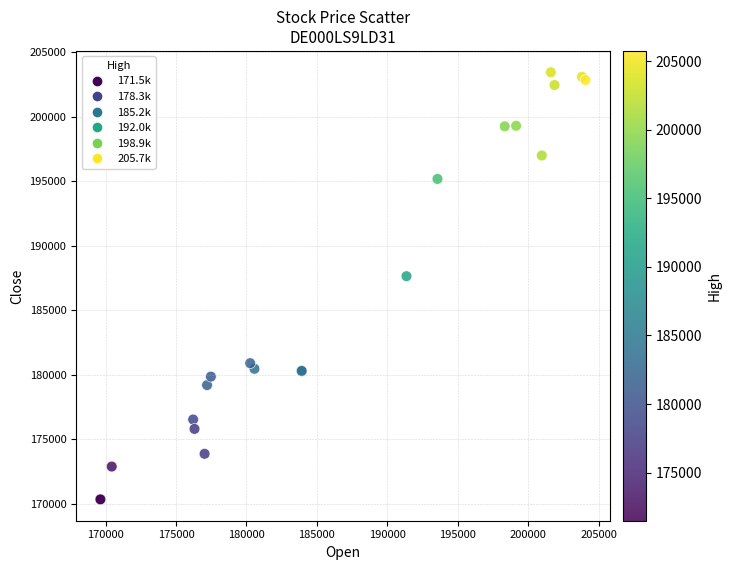

What Y value in the scatter plot is closest to 186887?

187633